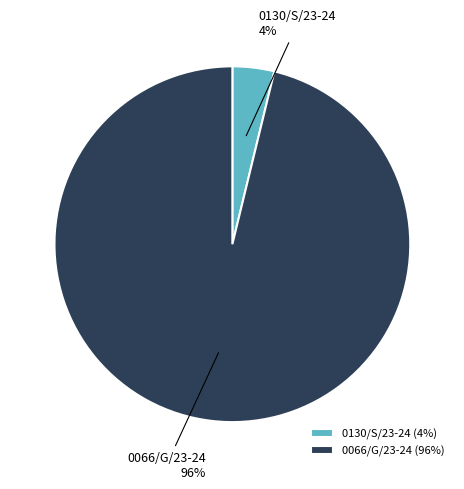

Is it true that 0130/S/23-24 is 4% of the pie?

True